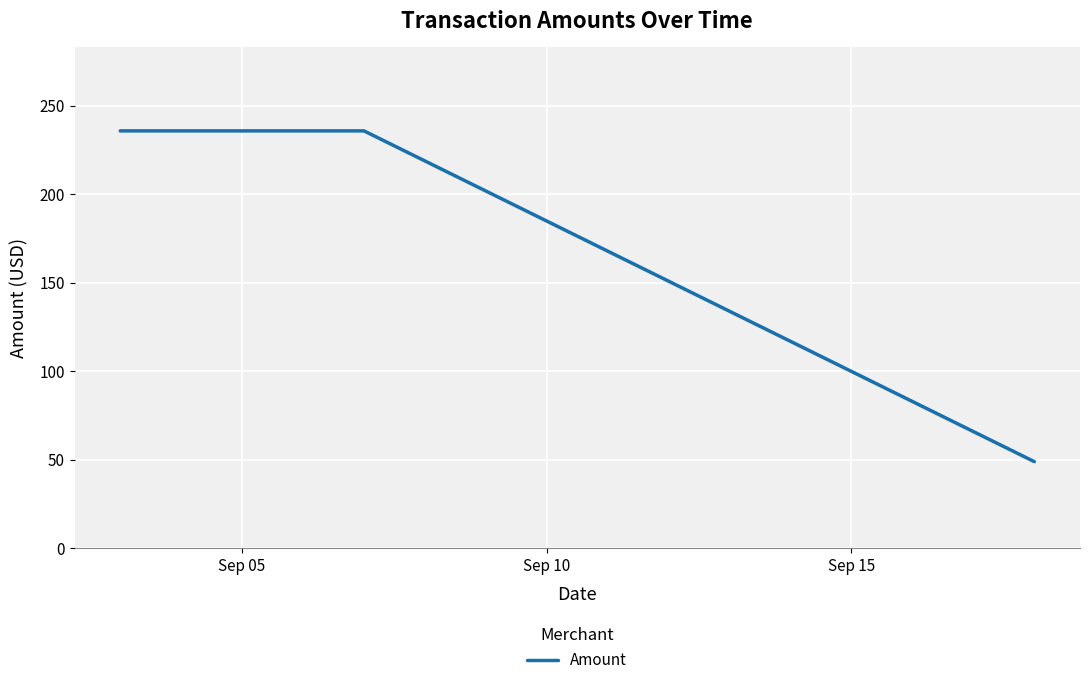

How many lines are shown in the chart?

1